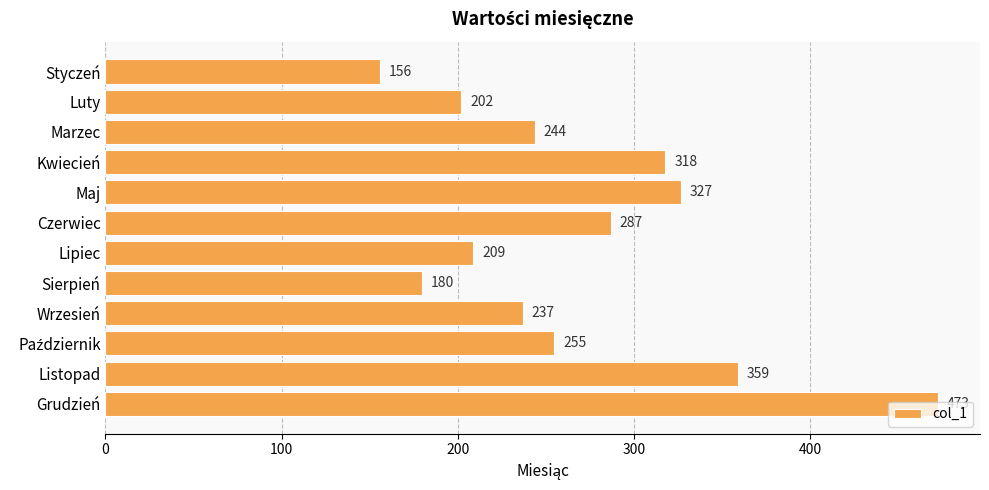

The value at Luty is 202. True or false?

True